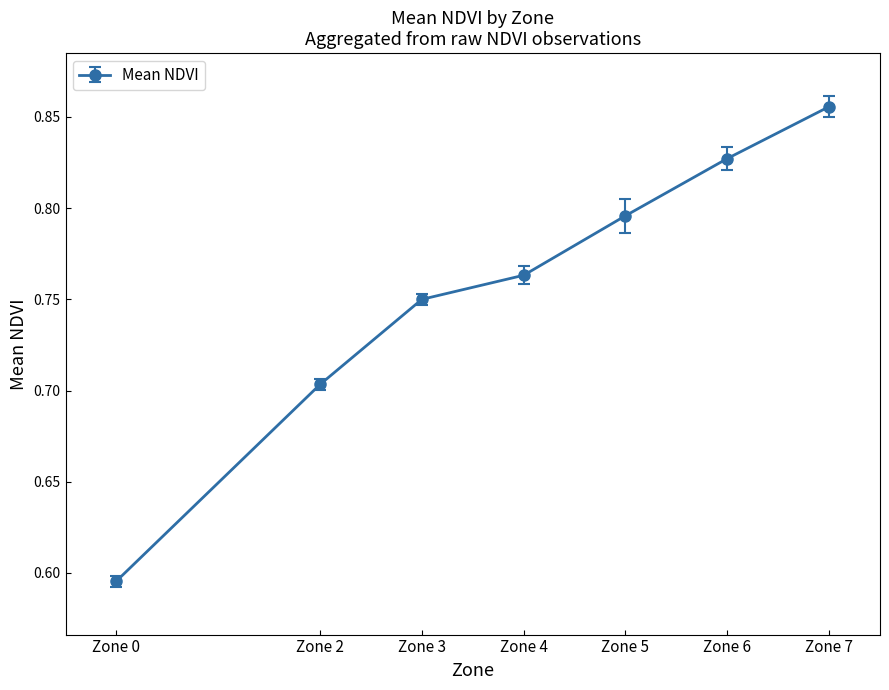

Rank the categories by value from highest to lowest.

Zone 7, Zone 6, Zone 5, Zone 4, Zone 3, Zone 2, Zone 0